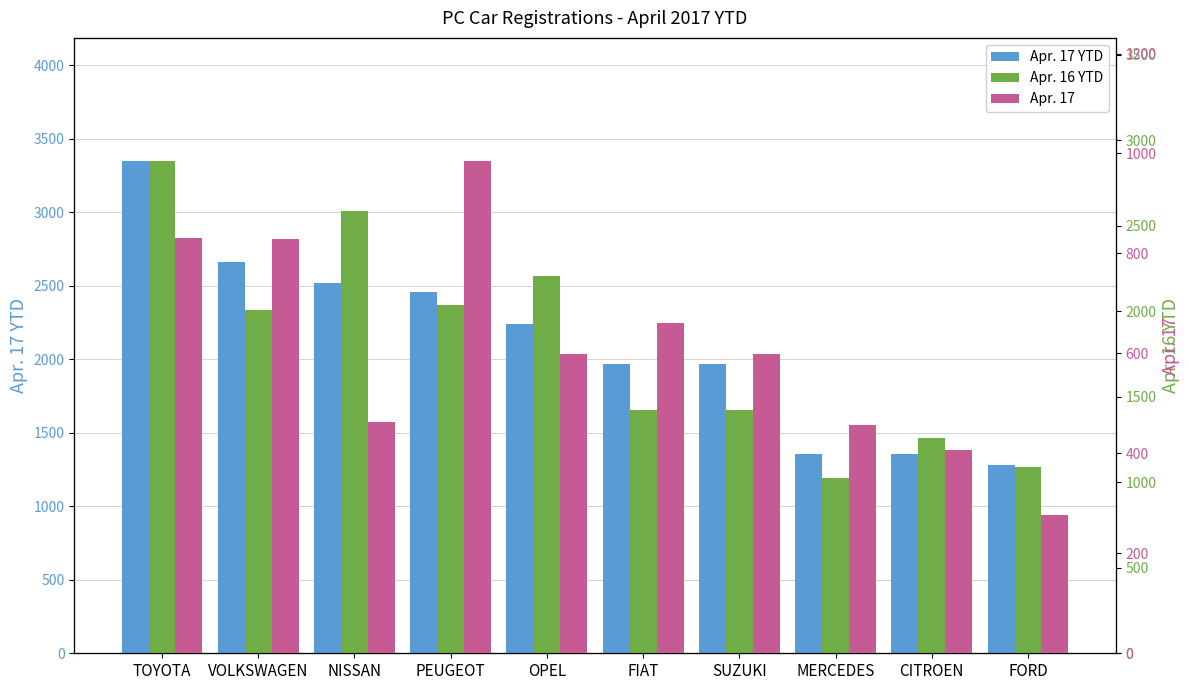

Reading left to right, extract all data points from this chart.

Apr. 17 YTD: 3348	2664	2518	2458	2242	1966	1966	1354	1353	1277
Apr. 16 YTD: 2879	2009	2588	2039	2209	1422	1420	1023	1257	1088
Apr. 17: 831	828	463	985	599	661	599	457	407	276